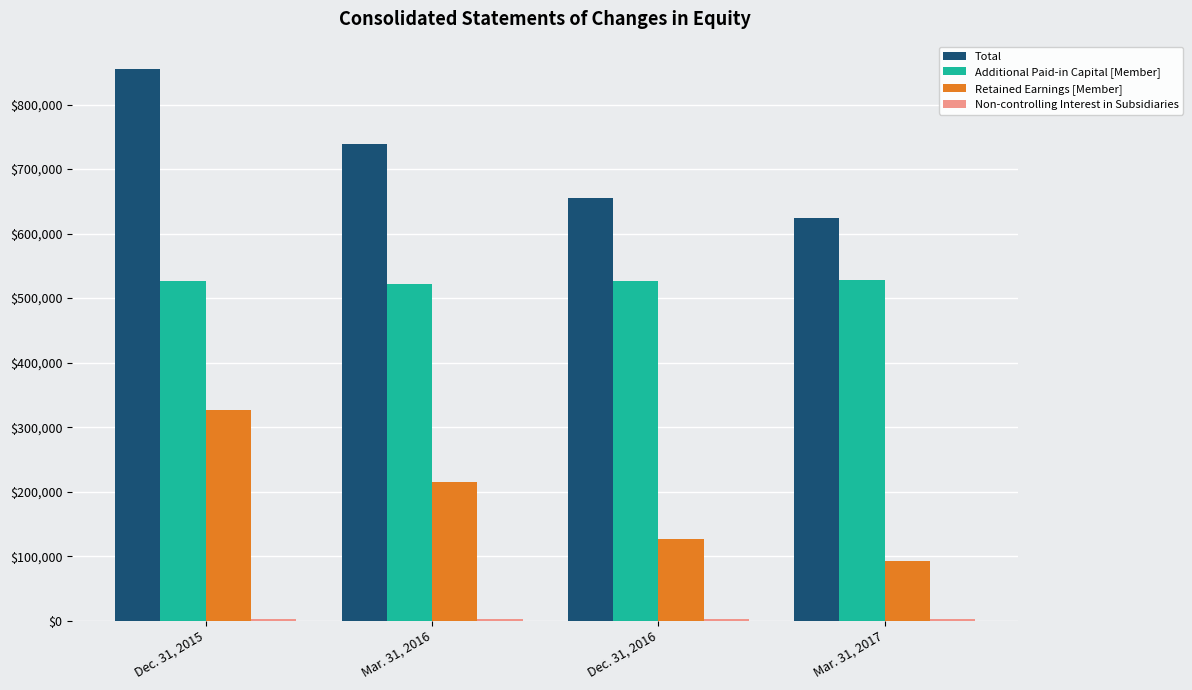

What is the sum of the Additional Paid-in Capital [Member] values at Mar. 31, 2017 and Mar. 31, 2016?

1050208